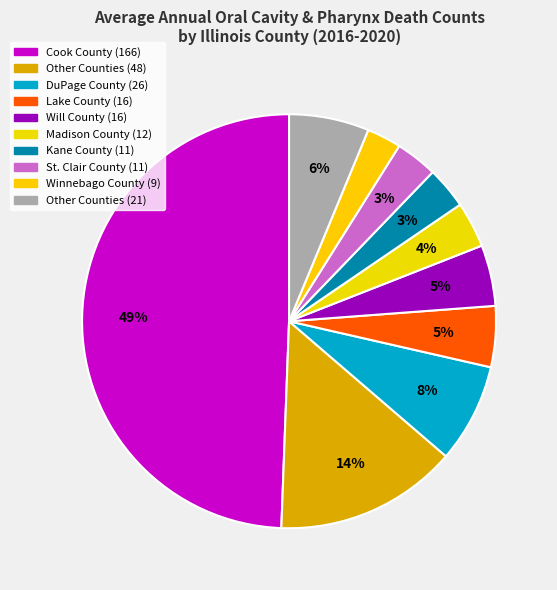

Count the number of slices in the pie.

10